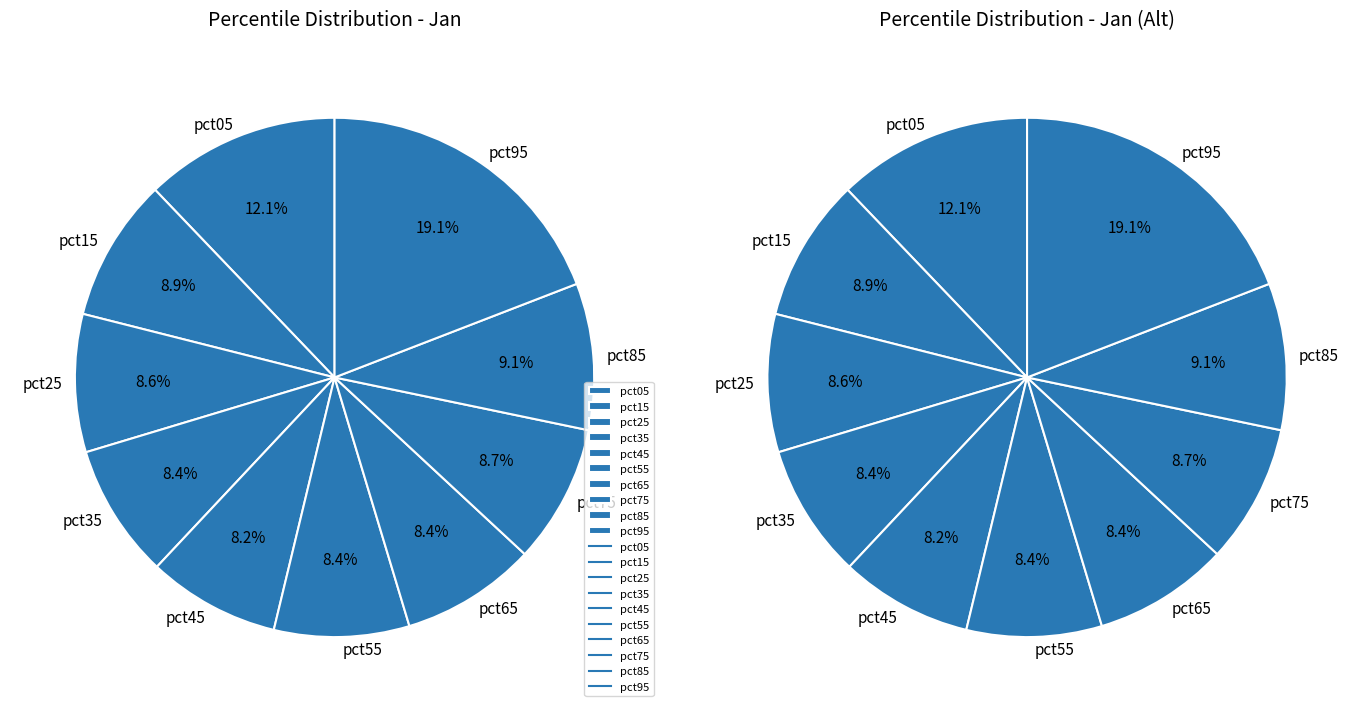

The pct25 slice represents 1% of the pie. True or false?

False